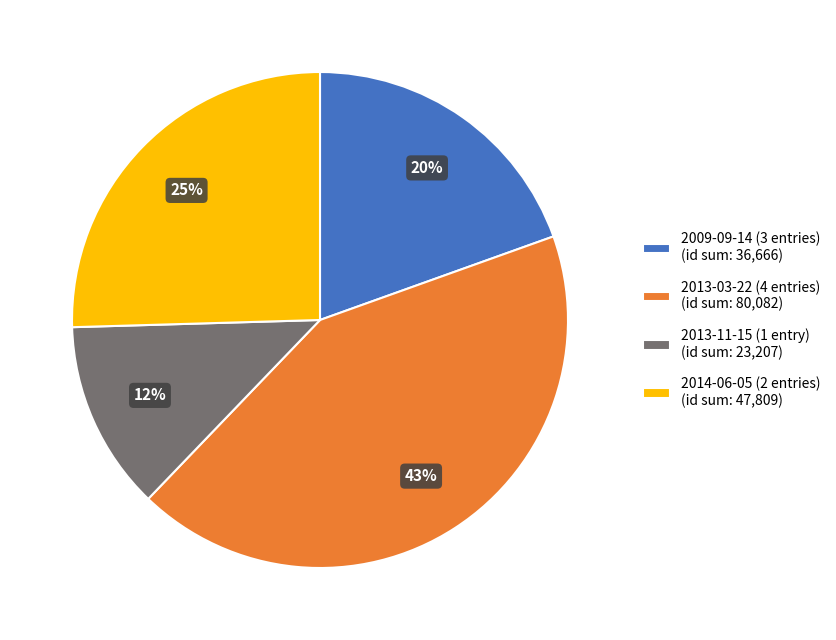

What percentage is the 2009-09-14 (3 entries) (id sum: 36,666) slice, to the nearest percent?

20%